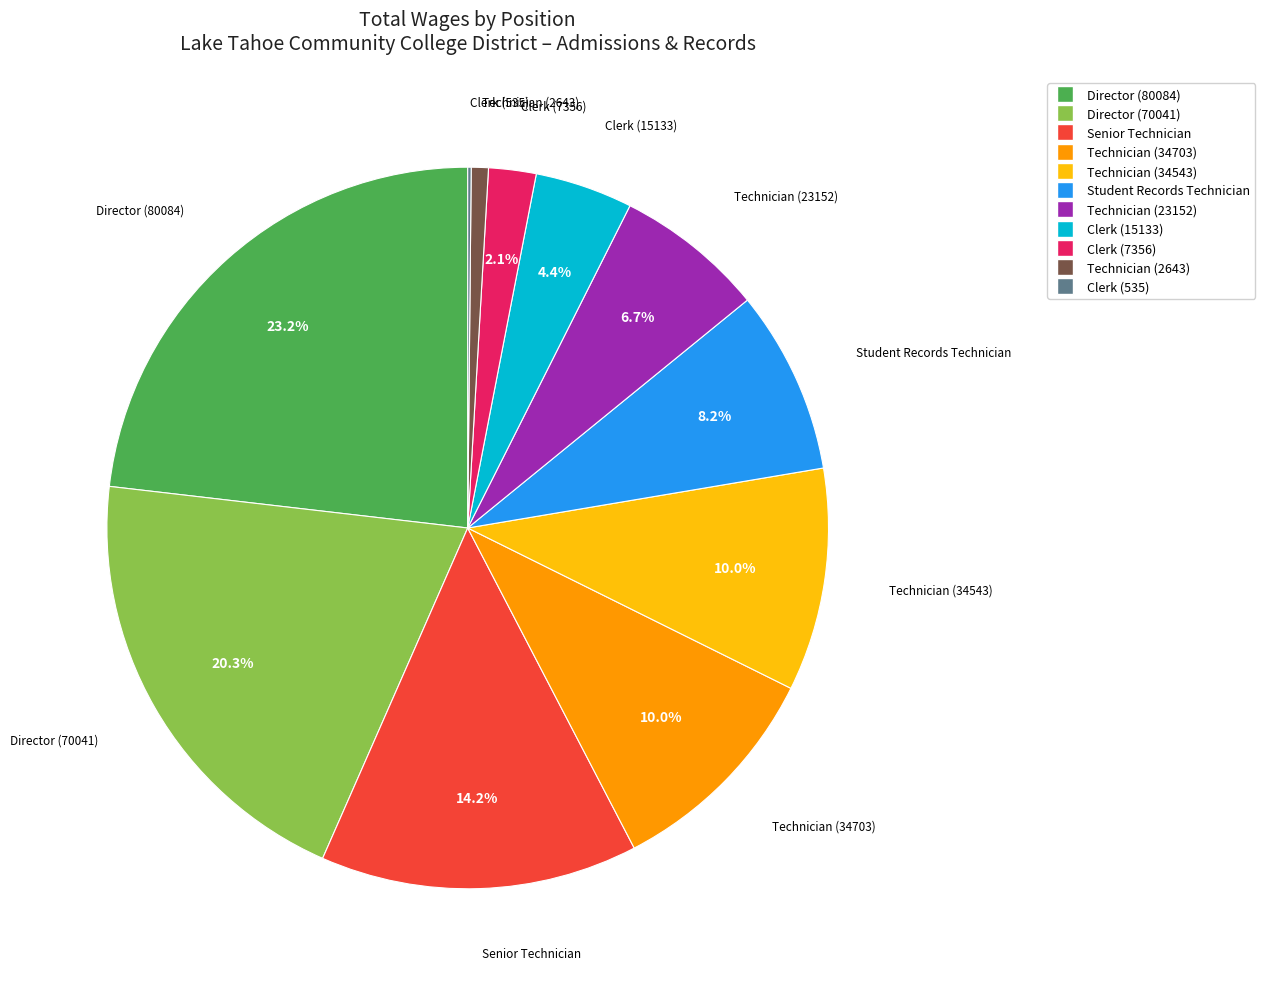

Is it true that Student Records Technician is 8% of the pie?

True